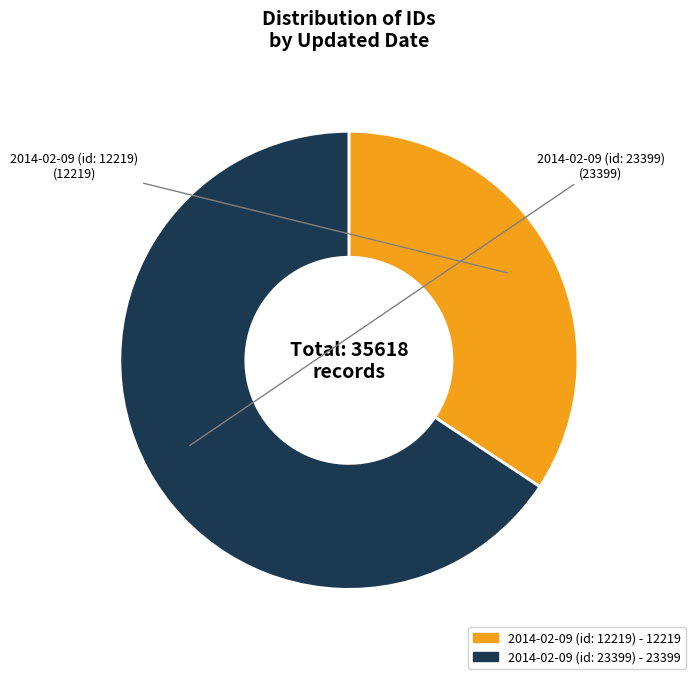

Is it true that 2014-02-09 (id: 23399) is 53% of the pie?

False